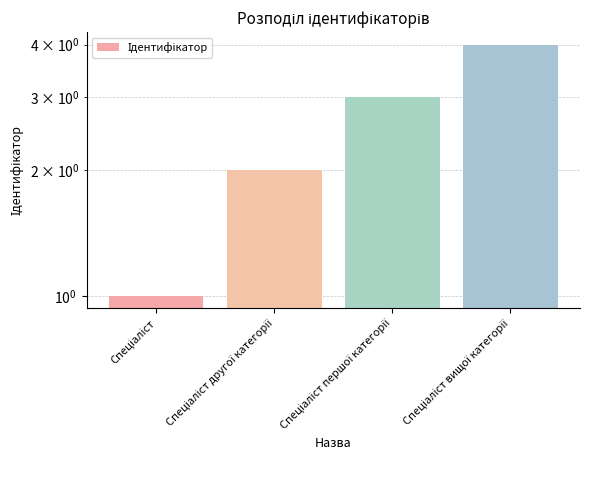

Reading left to right, extract all data points from this chart.

Спеціаліст=1	Спеціаліст другої категорії=2	Спеціаліст першої категорії=3	Спеціаліст вищої категорії=4